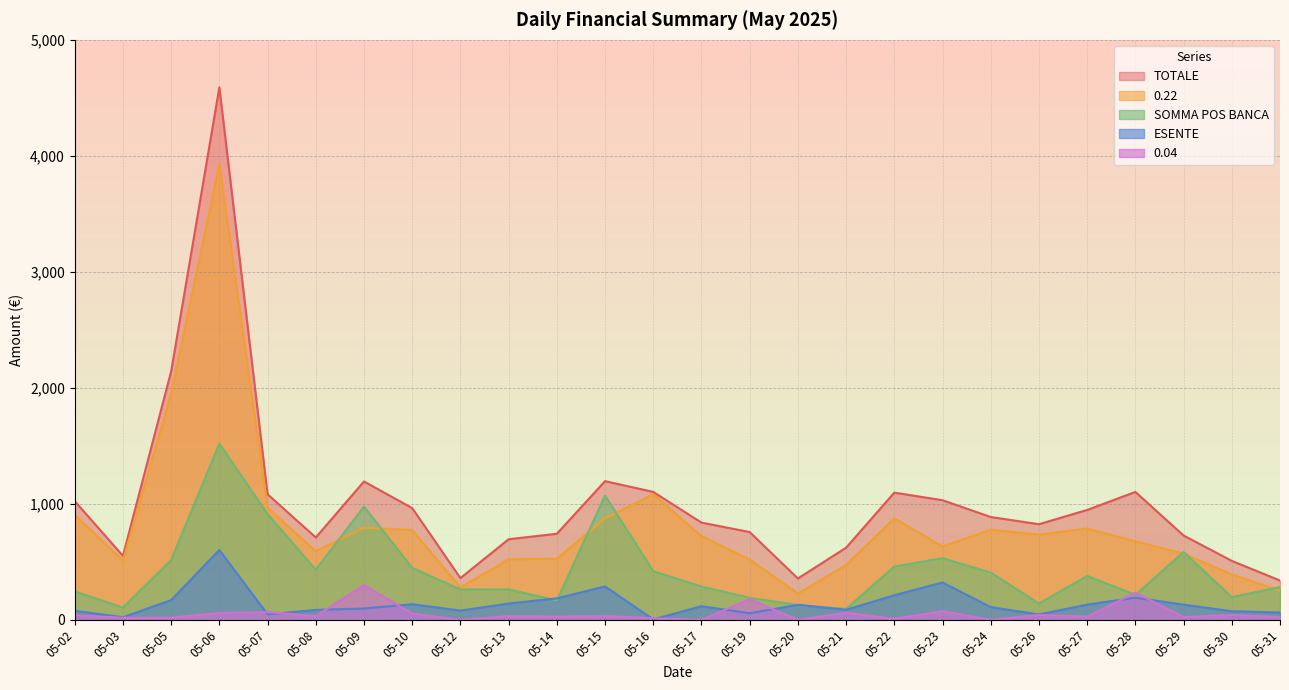

Rank the series at 05-08 from highest to lowest value.

TOTALE, 0.22, SOMMA POS BANCA, ESENTE, 0.04